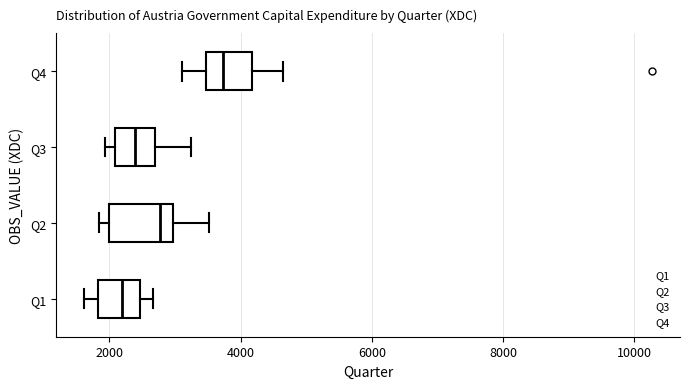

Reading bottom to top, transcribe this box plot: for each box, give where its median line is, the range the box spans, and where its two whiskers end, as read against the x-axis. The values are not printed on the chart, so give them approximately, as read against the axis.

Q1: median 2200, box 1800 to 2400, whiskers 1600 to 2600
Q2: median 2800, box 2000 to 3000, whiskers 1800 to 3600
Q3: median 2400, box 2000 to 2600, whiskers 2000 (just left of the box's left edge) to 3200
Q4: median 3800, box 3400 to 4200, whiskers 3000 to 4600